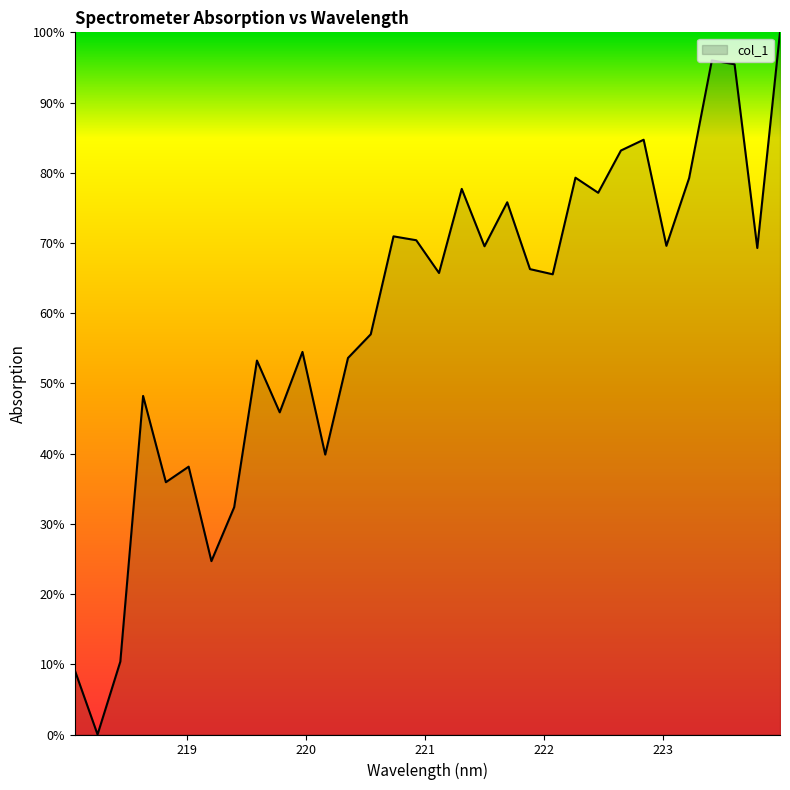

What is the difference between the maximum and minimum values?

100.0